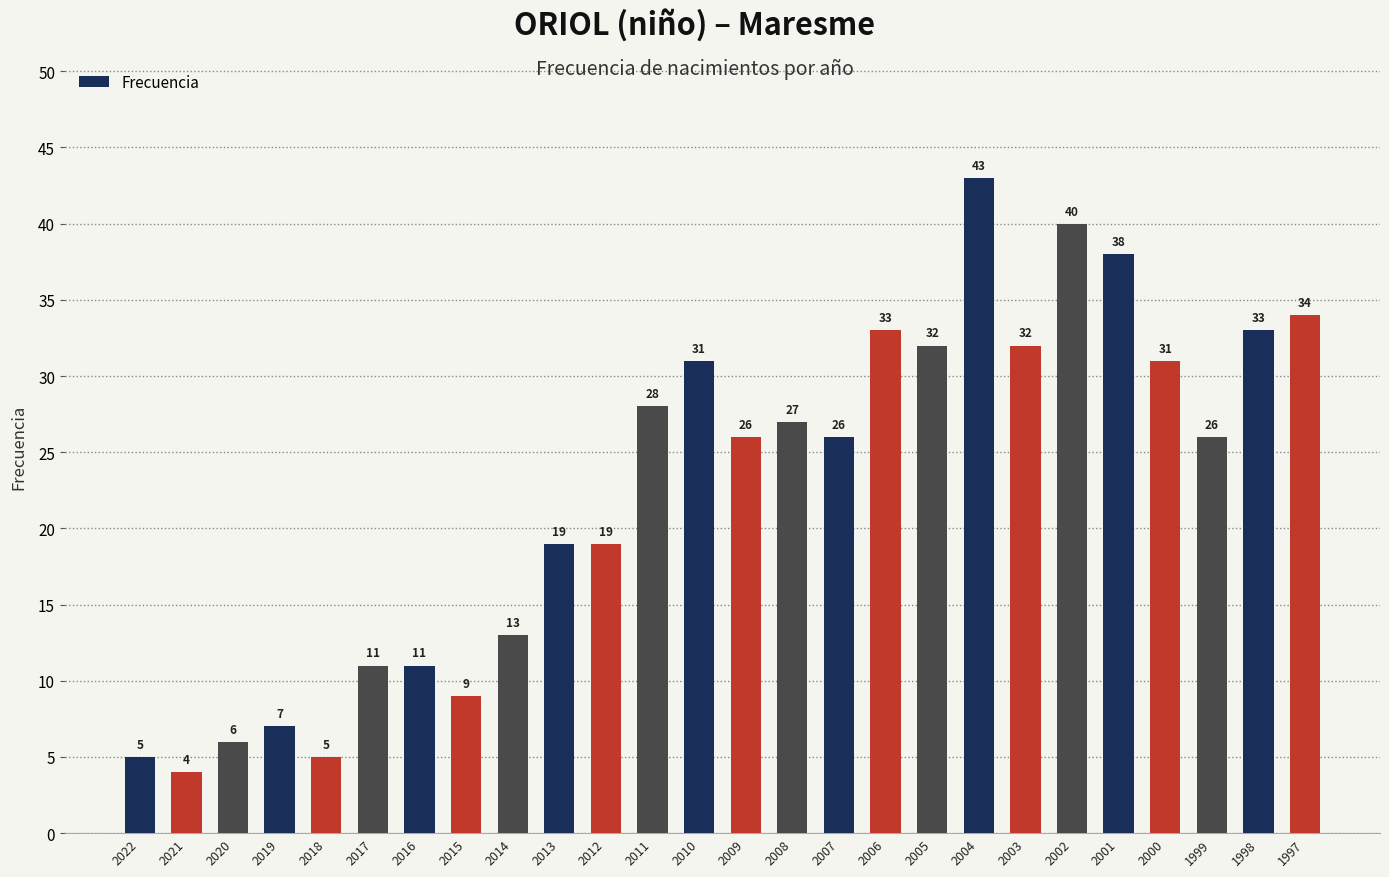

How many values are below 26?

11